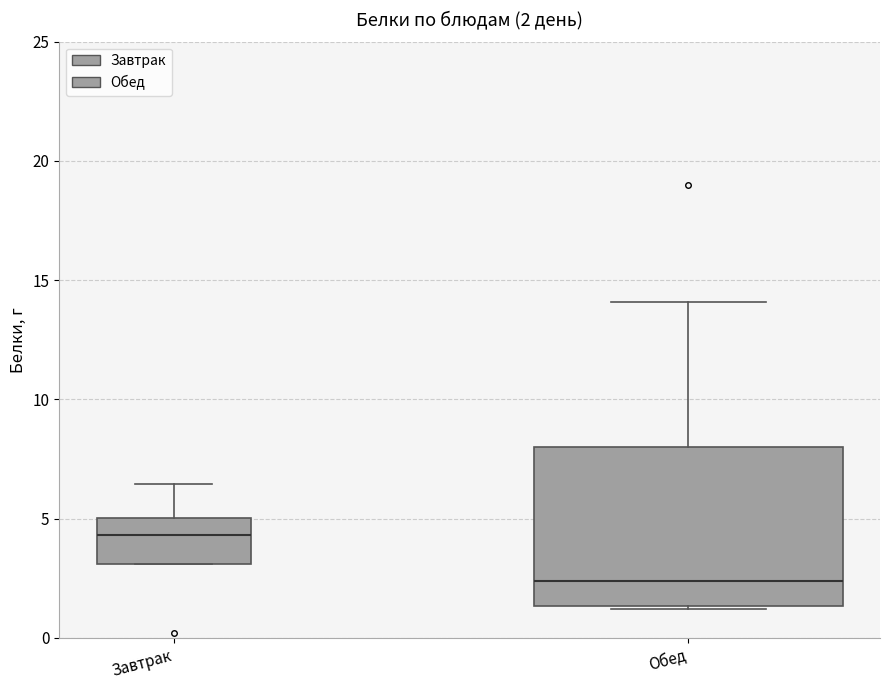

Which box's median line is the lowest?

Обед